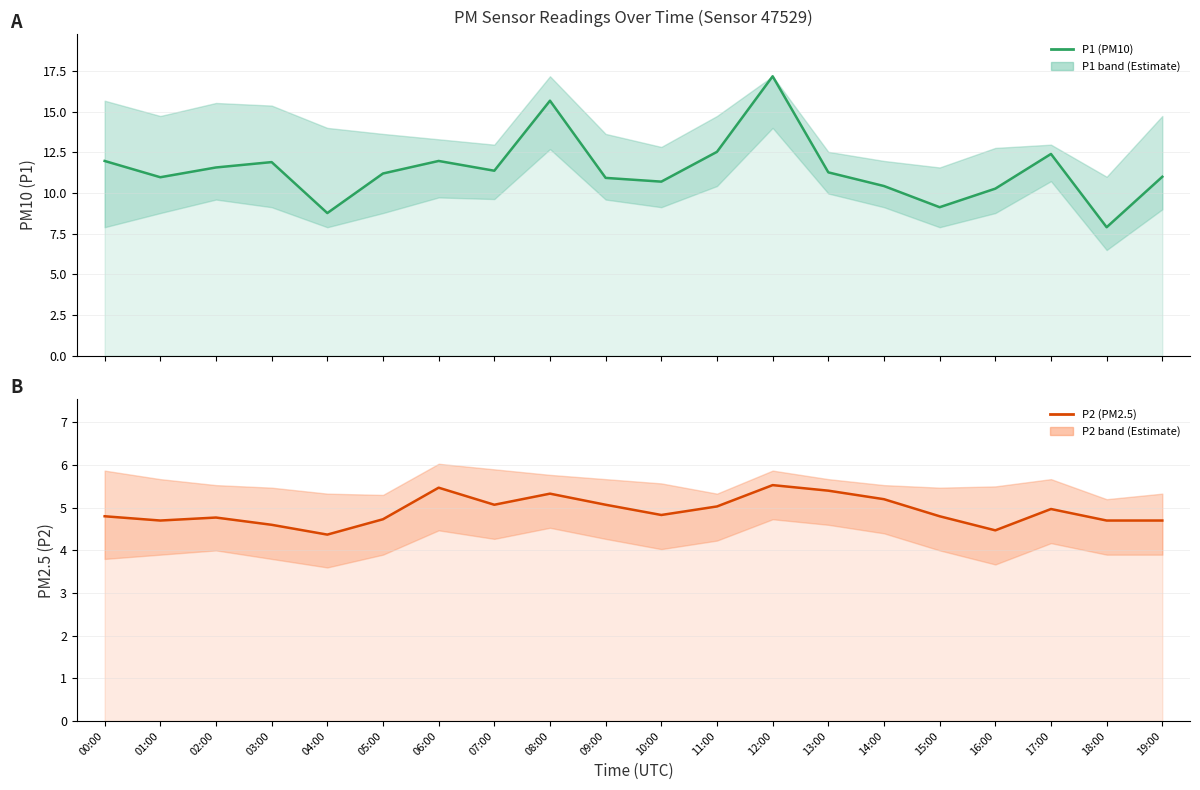

What is the spread (max minus min) of values at 10:00?

5.9